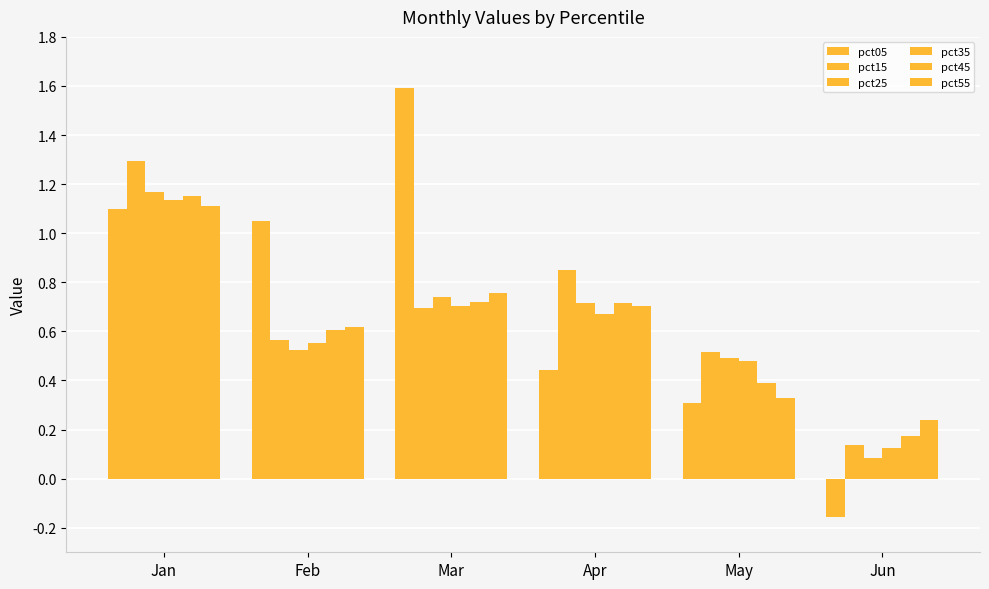

What is the value of the pct35 bar at the 5th from the left?

0.5